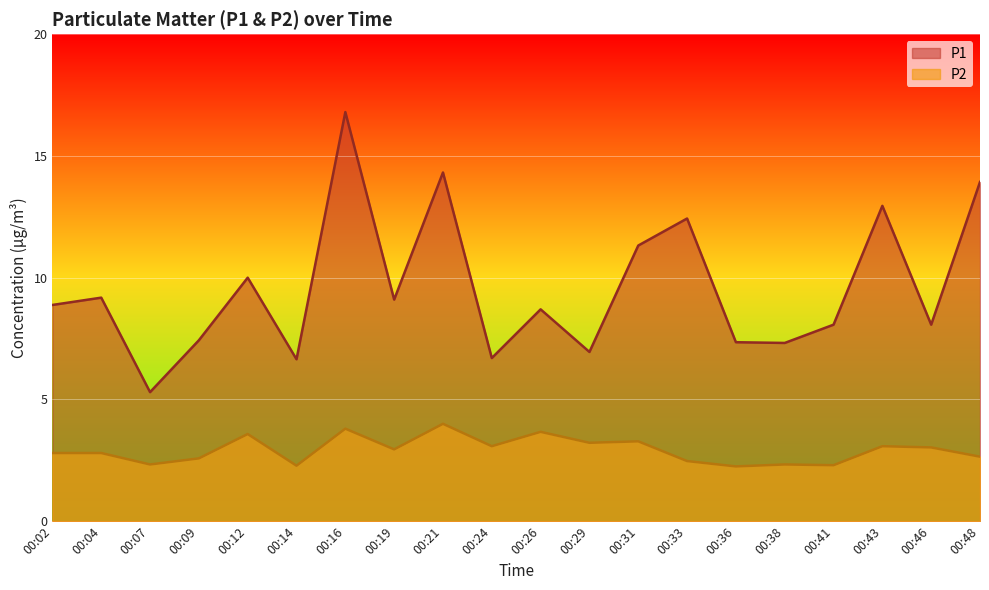

What is the total value across all series at 00:26?

12.4